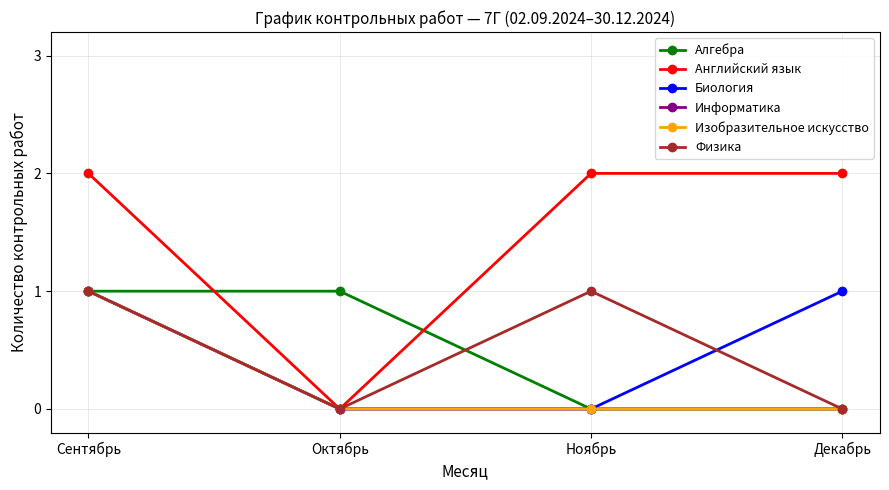

What is the total value across all series at Сентябрь?

7